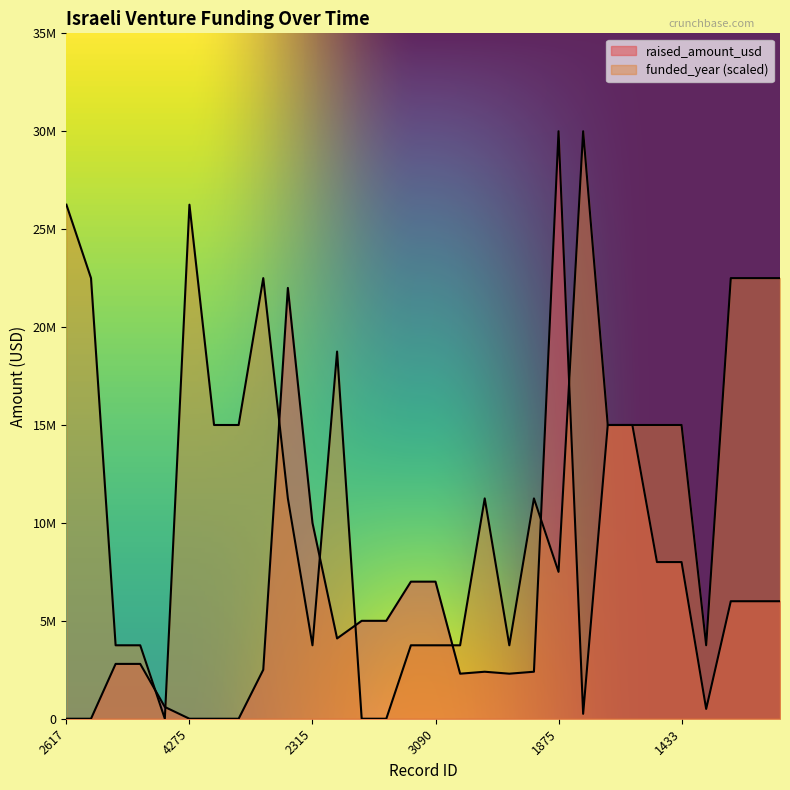

Where does the funded_year series first go above 15000000?

2617